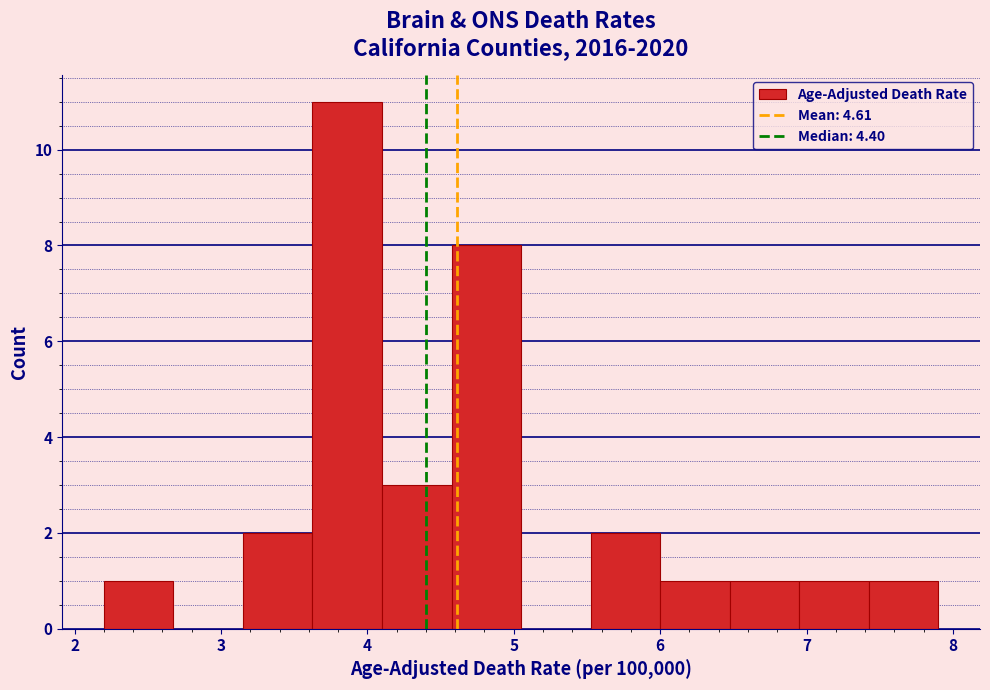

What is the height of the bar covering 3.2 to 3.6 on the x-axis? Neither the bar edges nor the heights are printed on the chart, so give them approximately, as read against the axes.

2